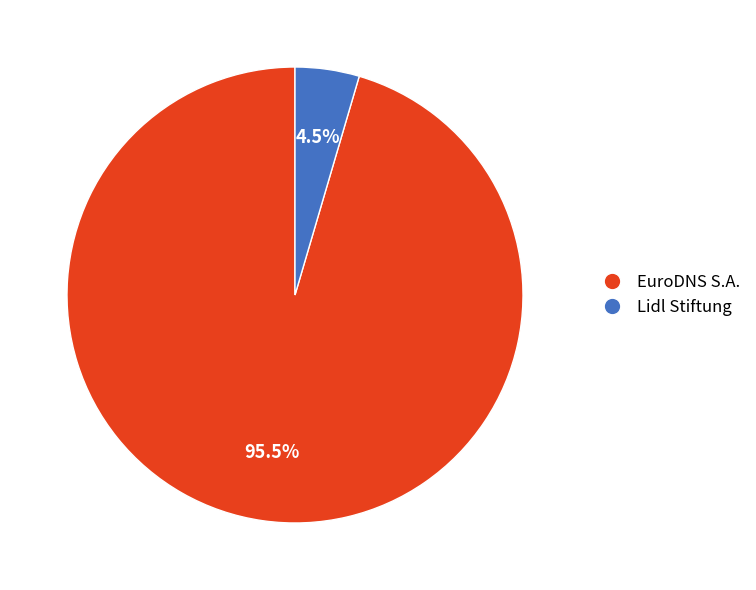

Between EuroDNS S.A. and Lidl Stiftung, which is larger?

EuroDNS S.A.